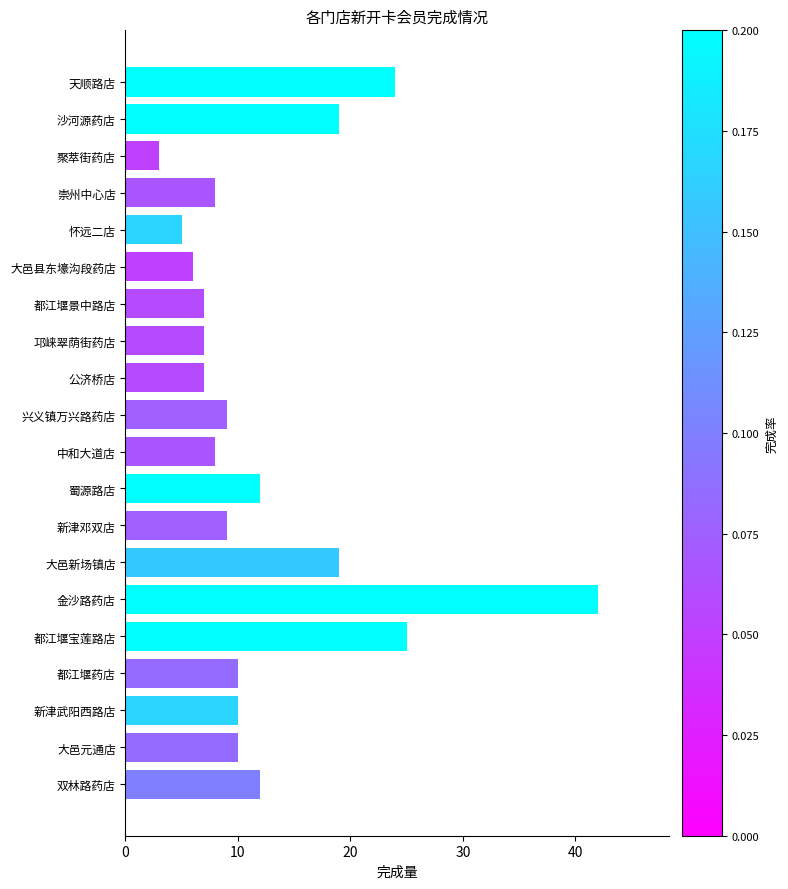

What is the value of the 4th bar from the top?

8